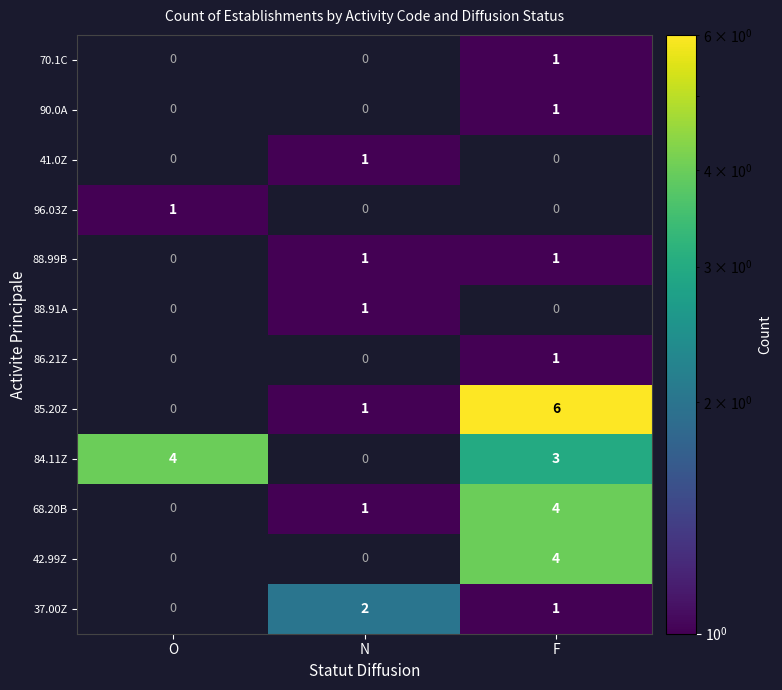

The value of 84.11Z at O is 6.2. True or false?

False